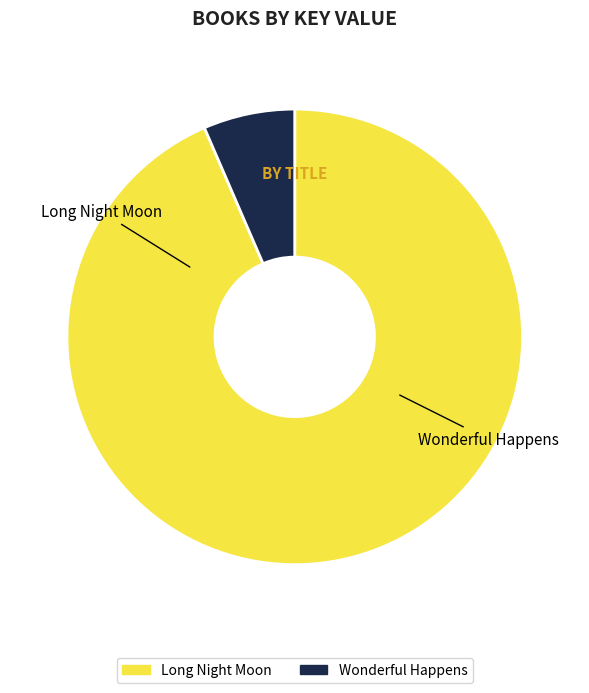

To the nearest percent, what is the difference between the Wonderful Happens and Long Night Moon slice percentages?

87%